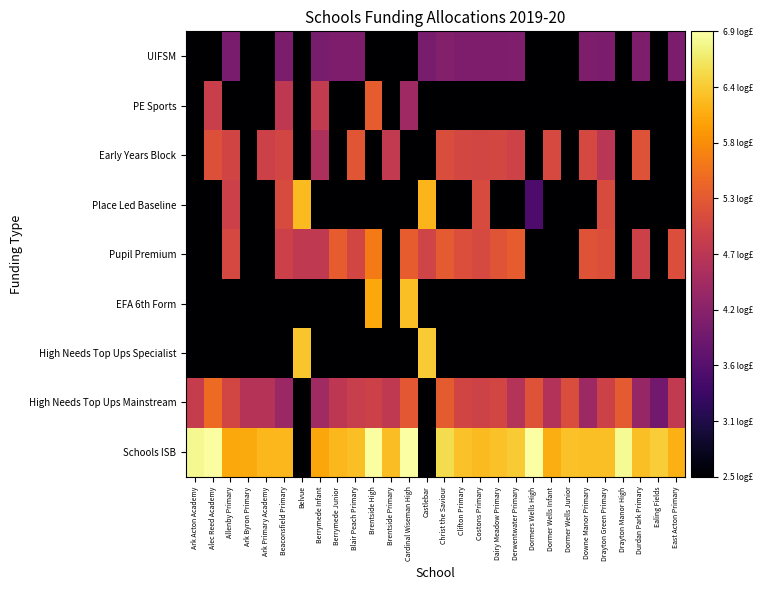

What is the difference between the highest and lowest values at Costons Primary?

3.7